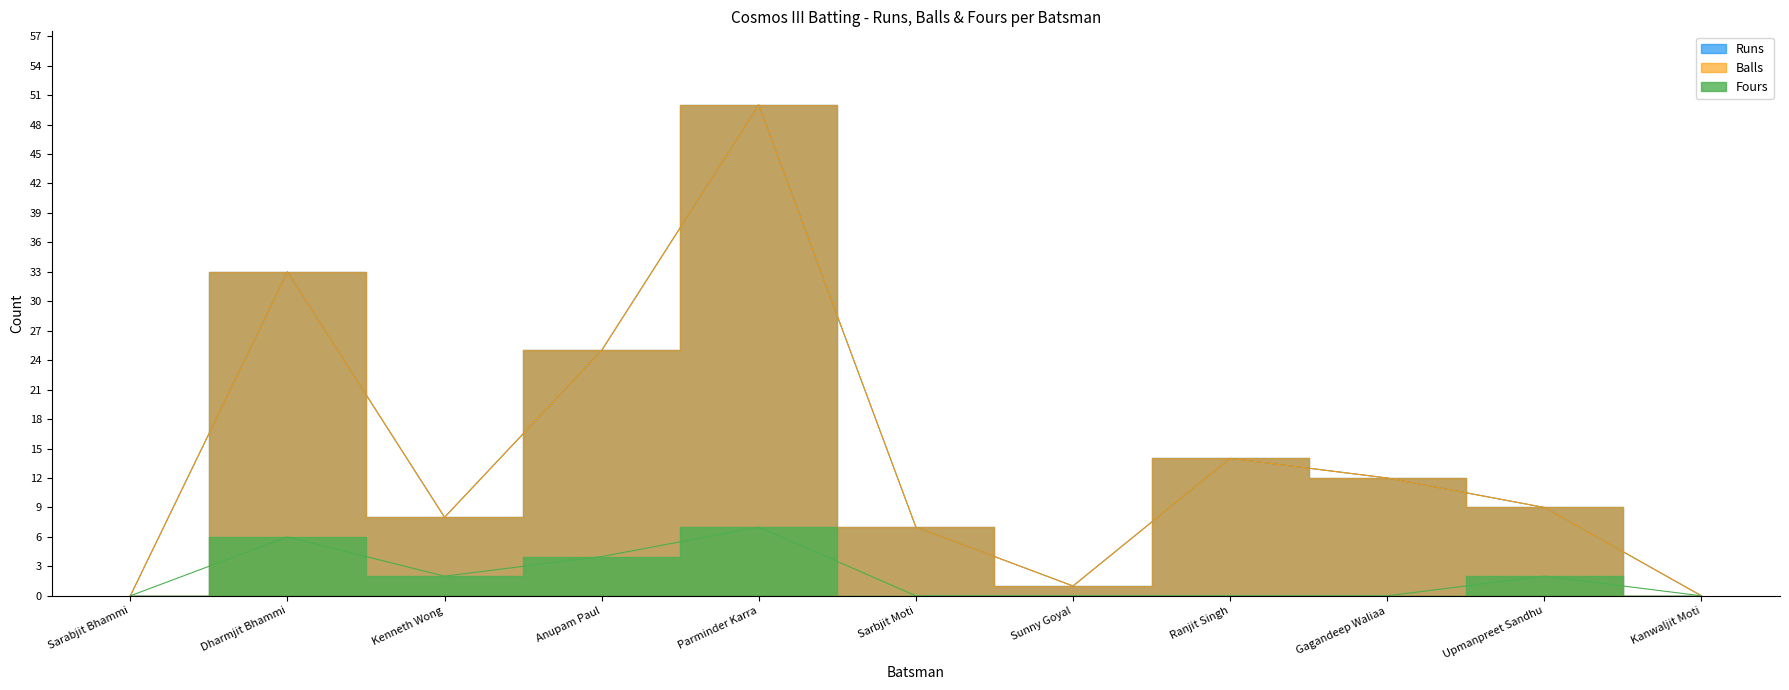

What is the label of the 3rd point from the right?

Gagandeep Waliaa